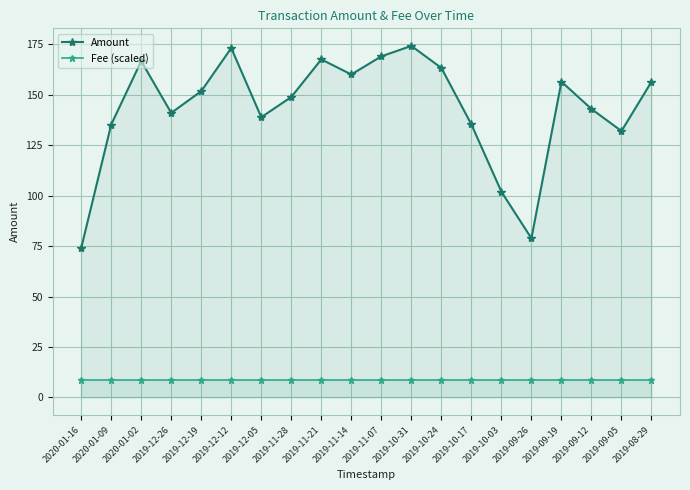

Rank the series by their average value, from highest to lowest.

Amount, Fee (scaled)